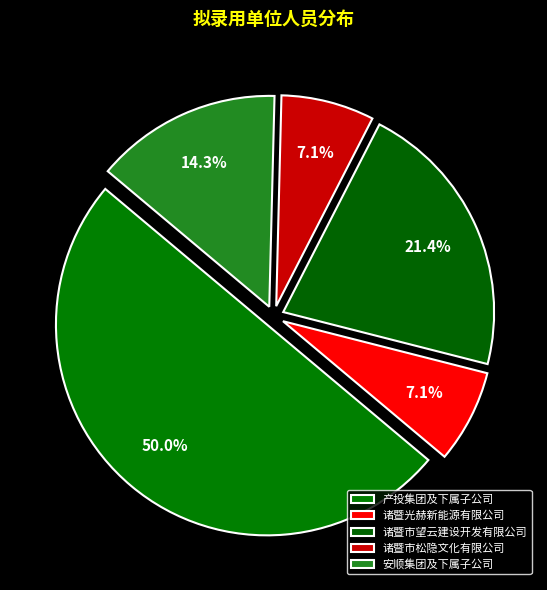

What is the change in value from 诸暨光赫新能源有限公司 to 安顺集团及下属子公司?

+1